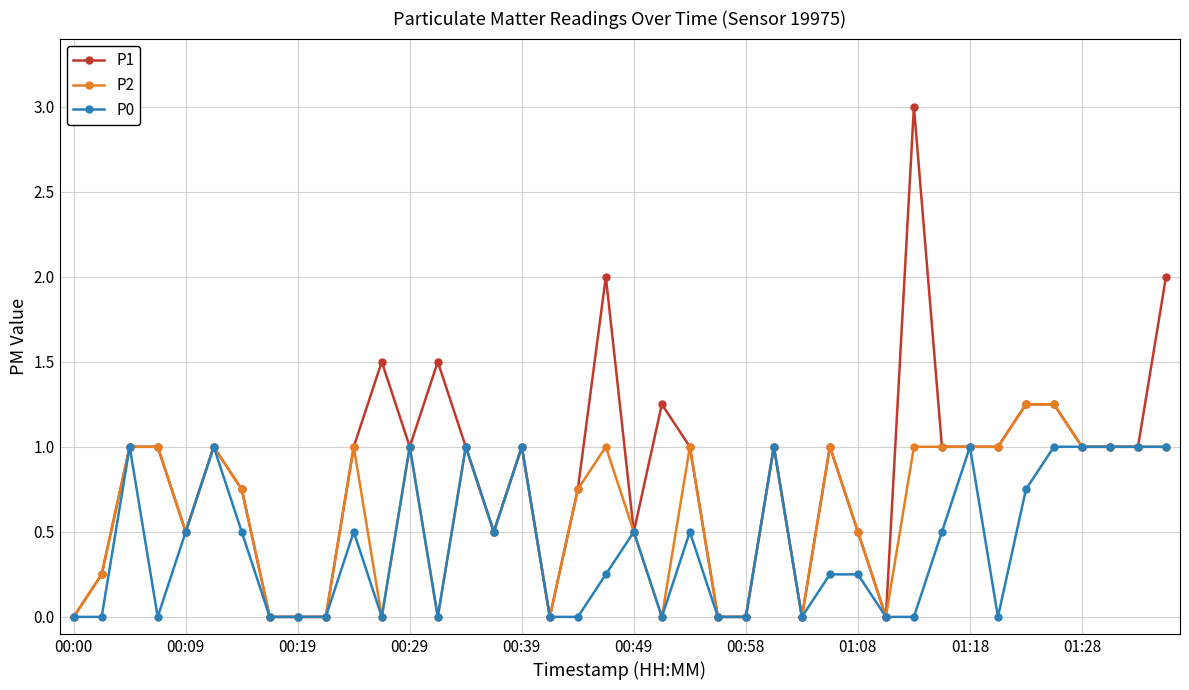

List the series in order of their overall mean, highest first.

P1, P2, P0